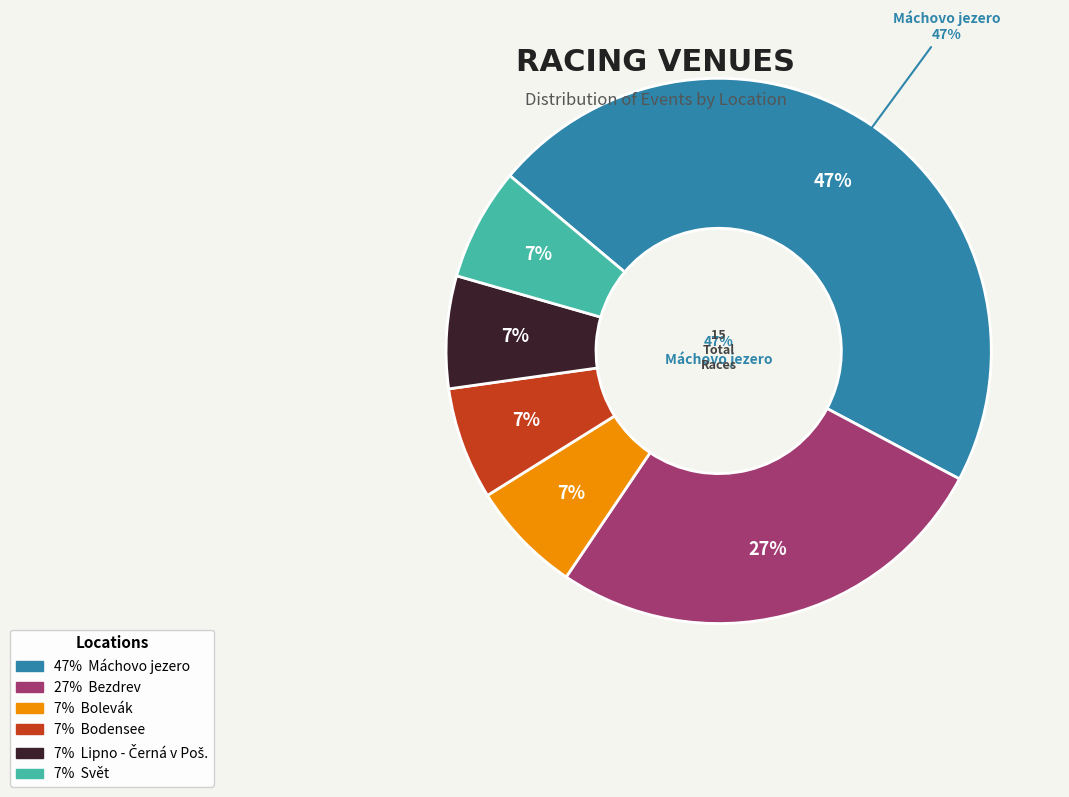

Between Bolevák and Svět, which is larger?

Bolevák